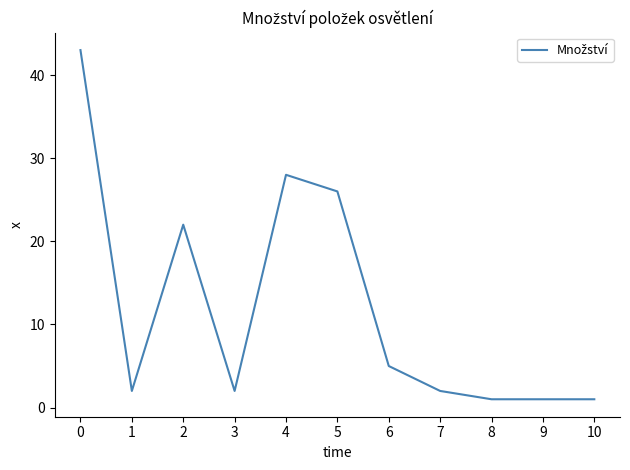

Does the chart display data point markers on the line(s)?

No